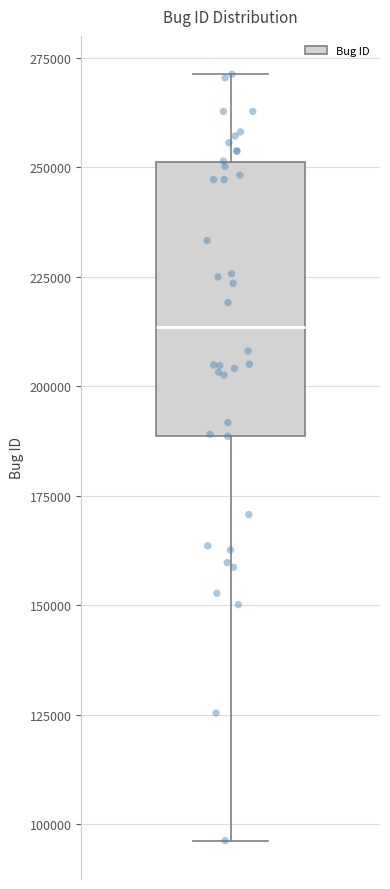

Read this box plot against the y-axis: the position of the median line, the range covered by the box, and the ends of both whiskers. The values are not printed on the chart, so give them approximately, as read against the axis.

median 215000, box 190000 to 250000, whiskers 95000 to 270000